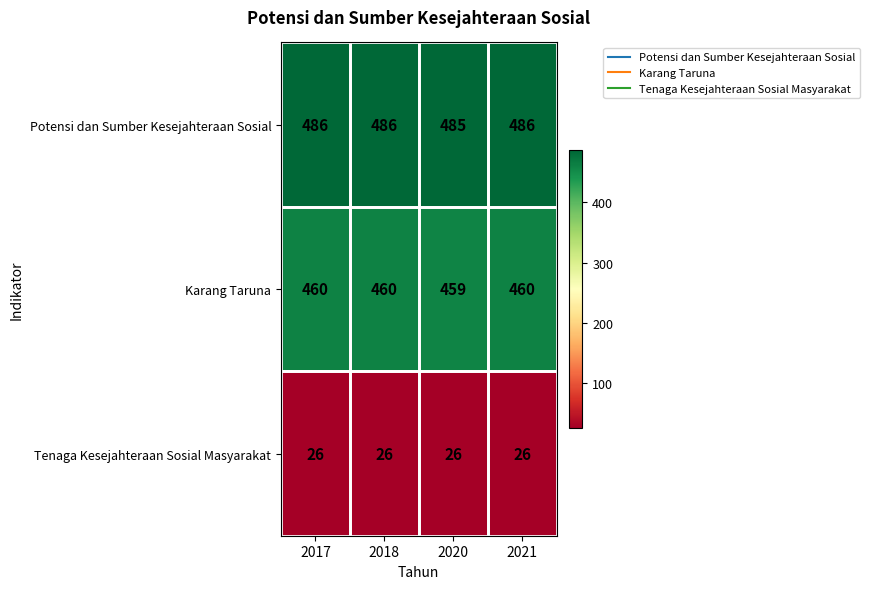

What is the maximum value shown in the chart?

486